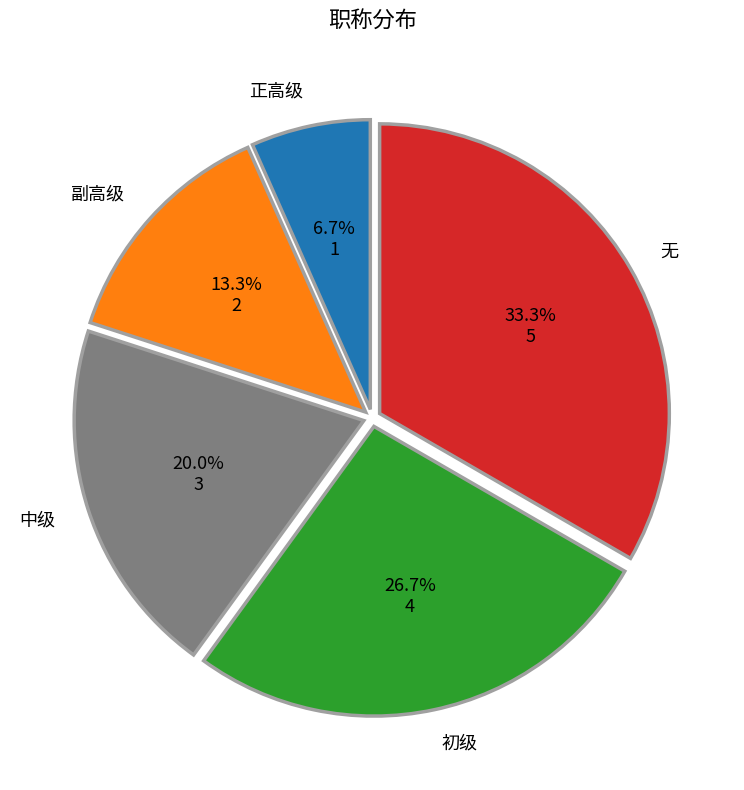

Do 无 and 副高级 together represent more than half of the pie?

No